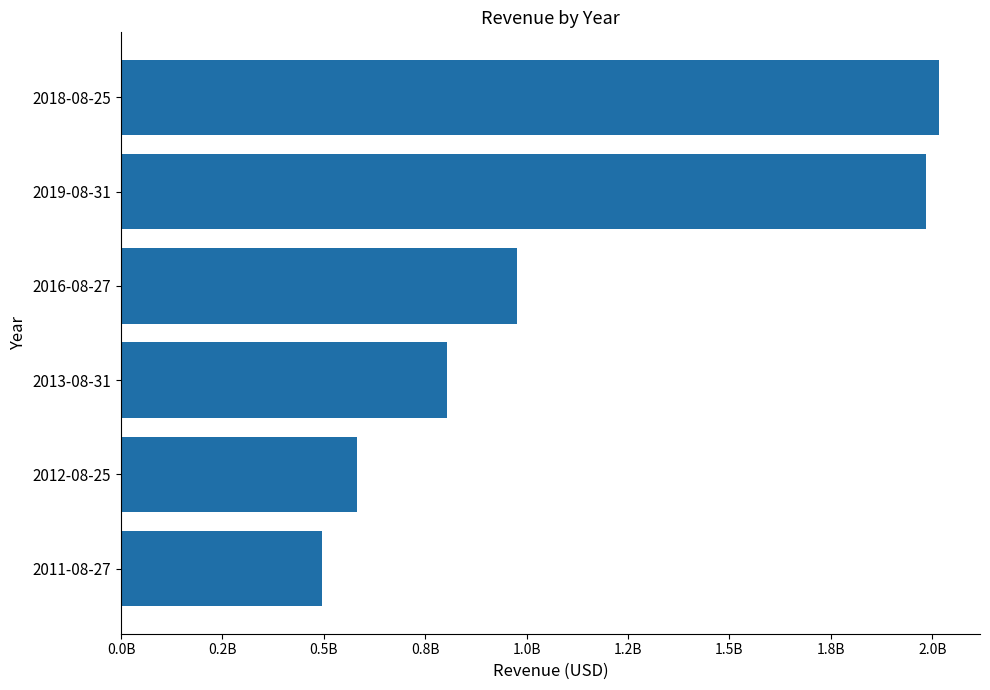

Are the bars horizontal?

Yes